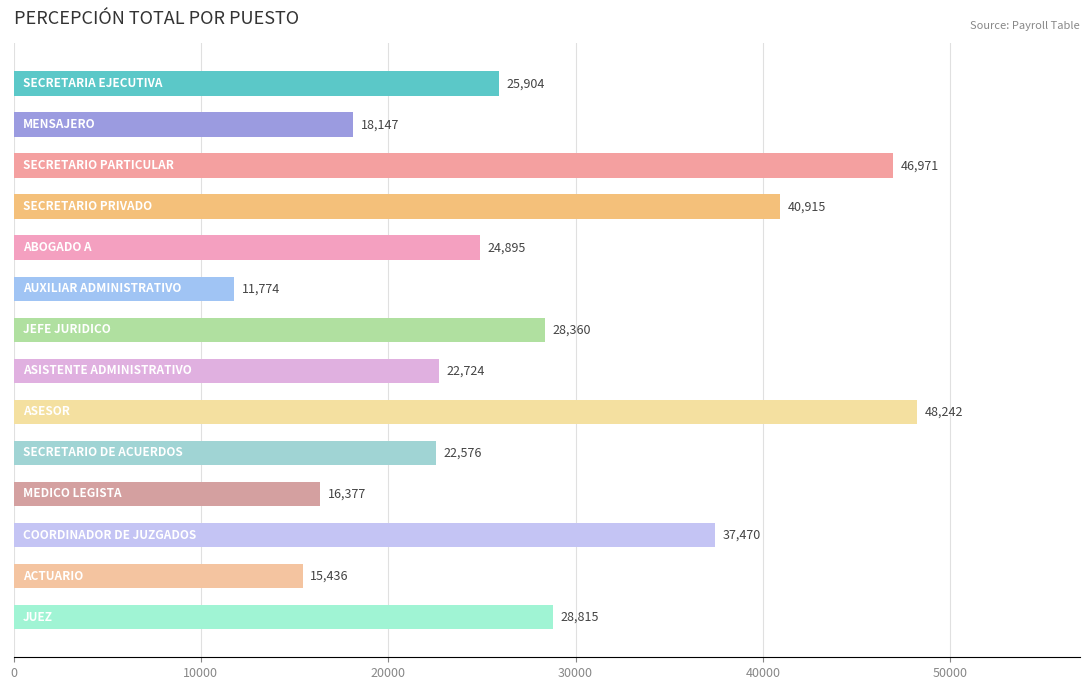

Count the number of data series in this chart.

1